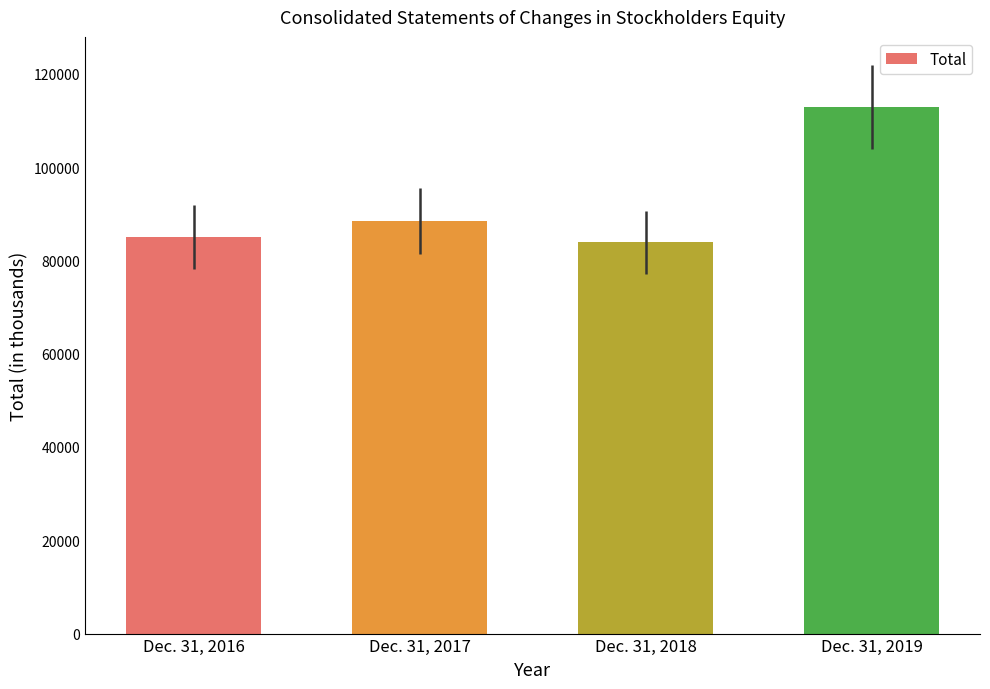

The value at Dec. 31, 2019 is 112800. True or false?

True